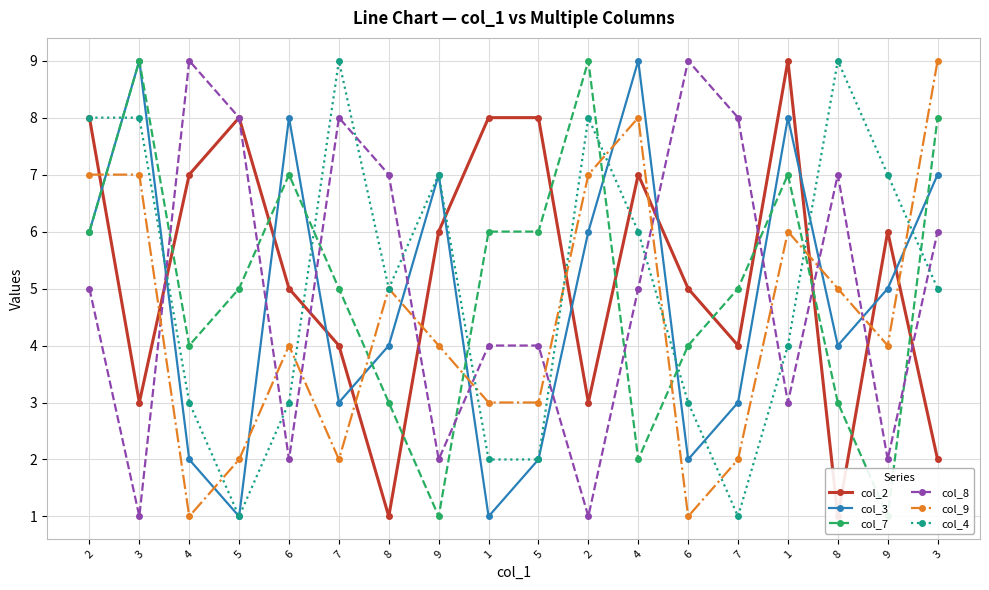

Read the col_3 value at 2.

6